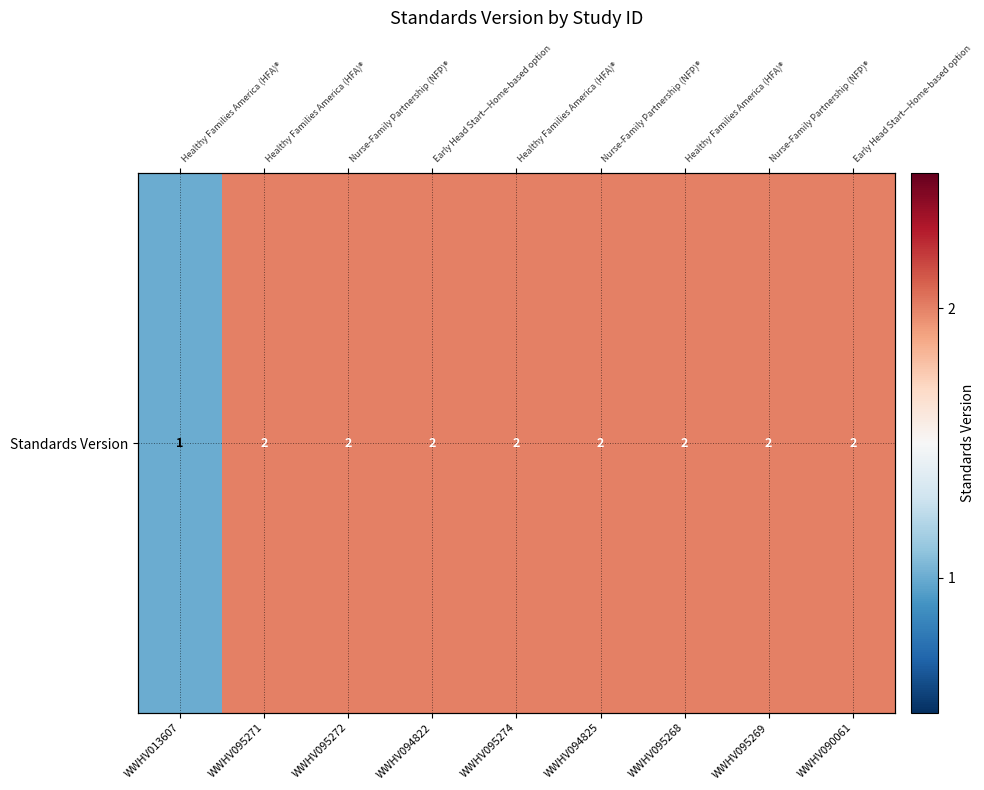

Between WWHV095269 and WWHV094825, which is larger?

WWHV095269